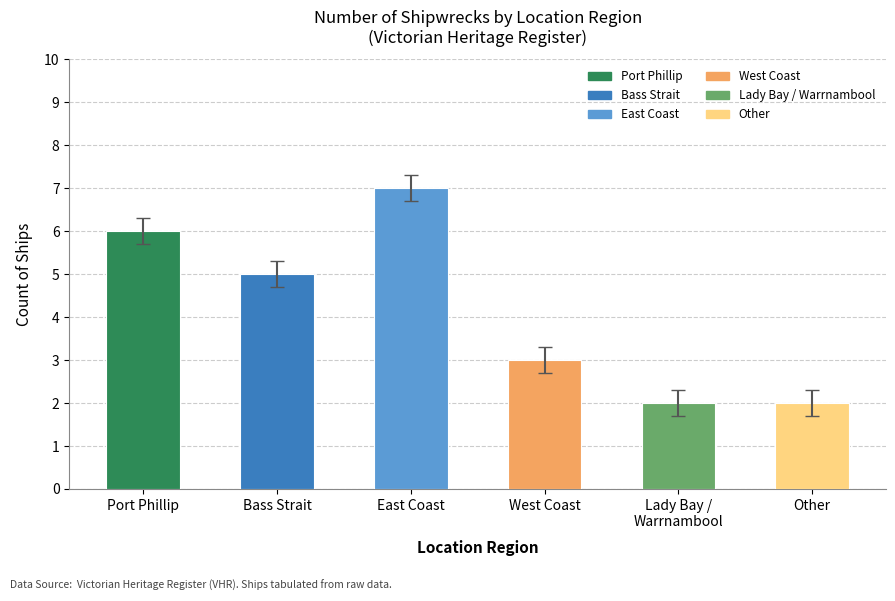

What is the greatest value displayed?

7